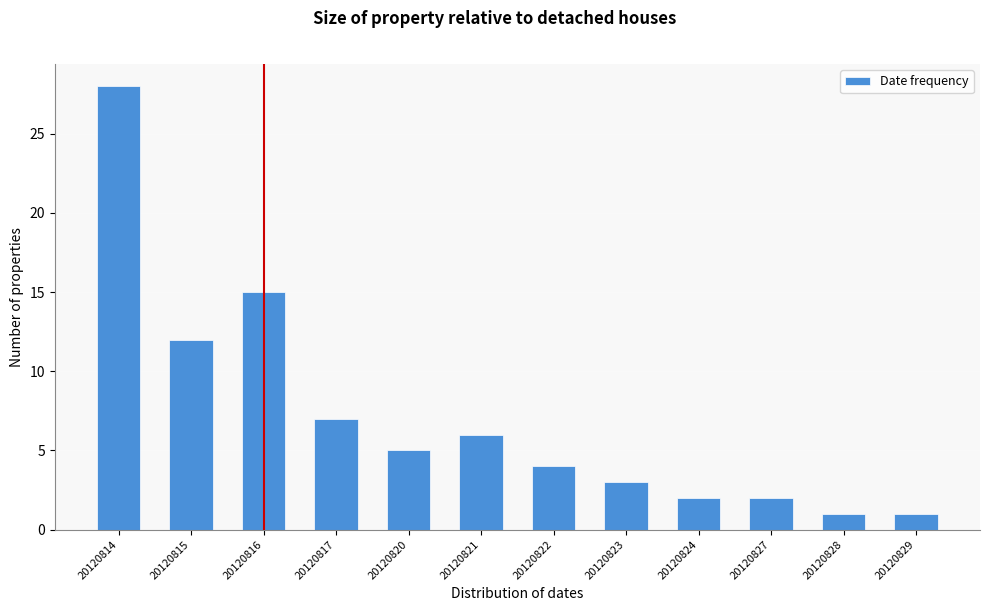

Reading right to left, what are all the values shown in this chart?

1	1	2	2	3	4	6	5	7	15	12	28